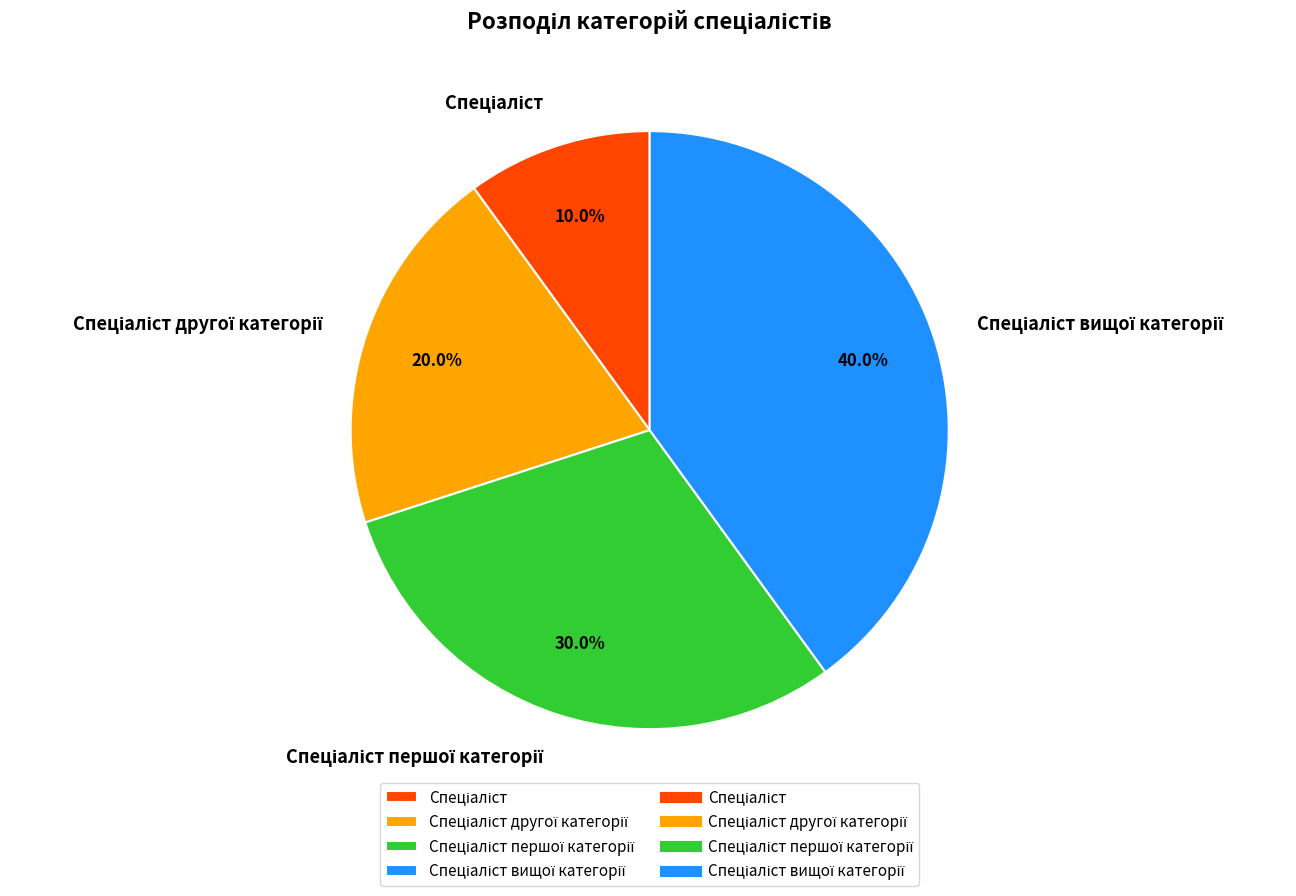

Does any single category account for the majority?

No